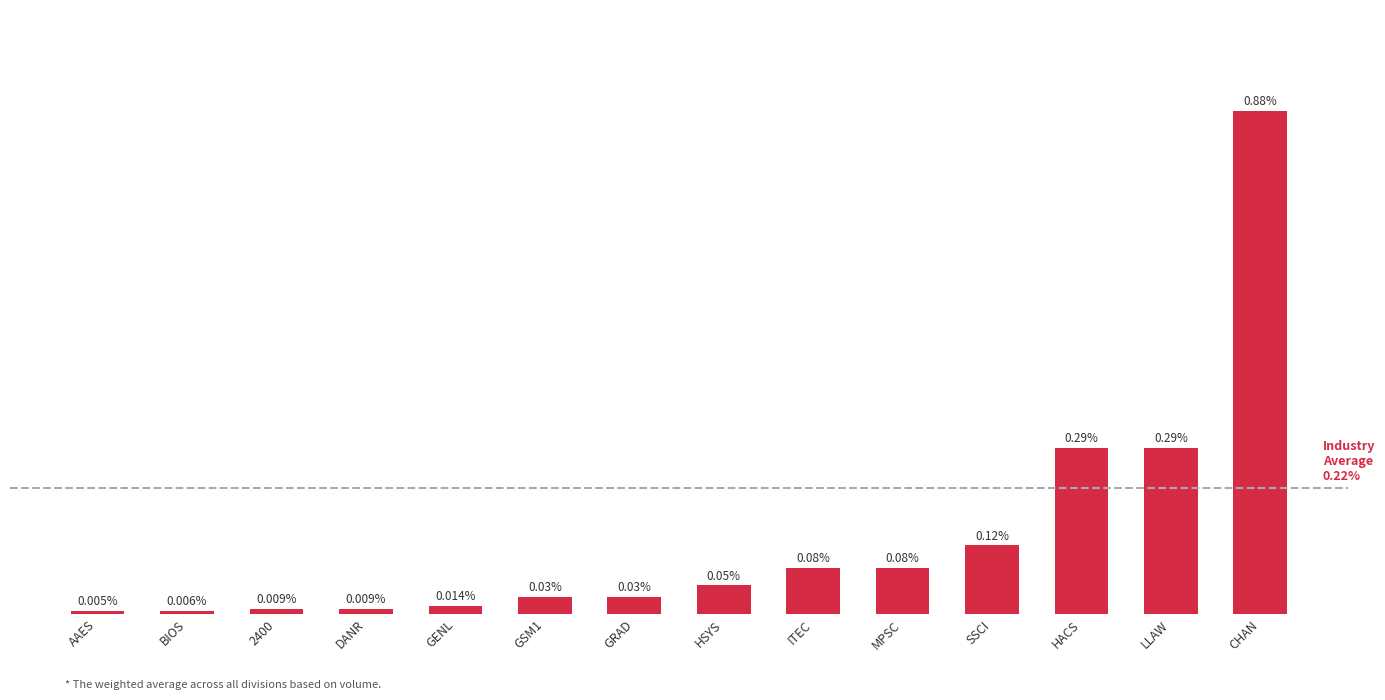

Which category has the highest value across all series?

CHAN